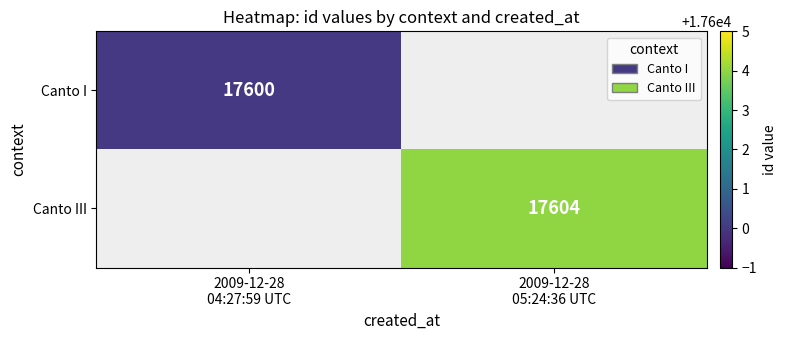

What is the maximum value shown in the chart?

17604.0